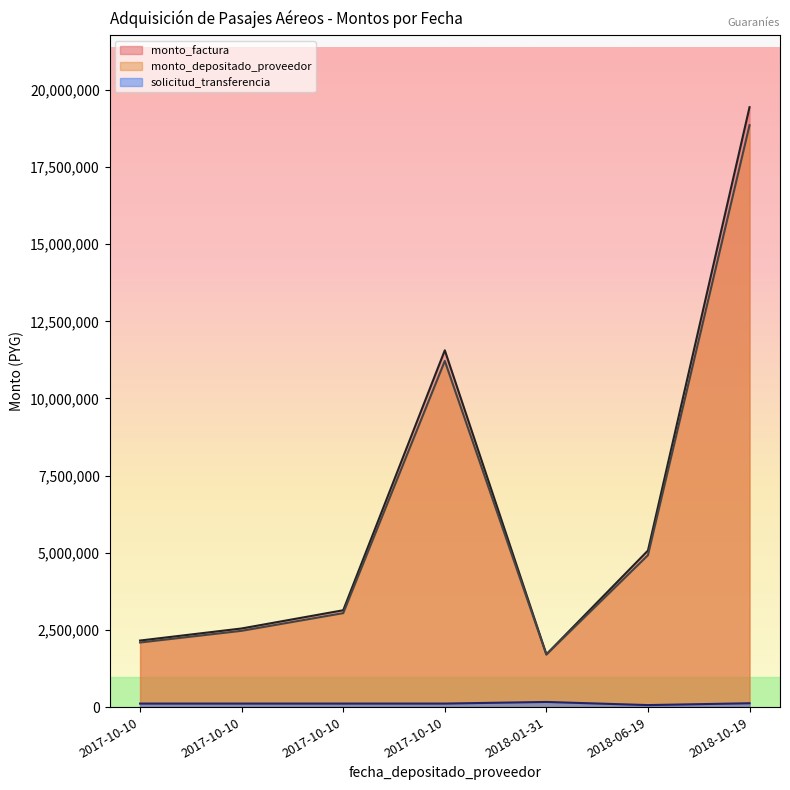

At which category is the sum across all series the highest?

2018-10-19